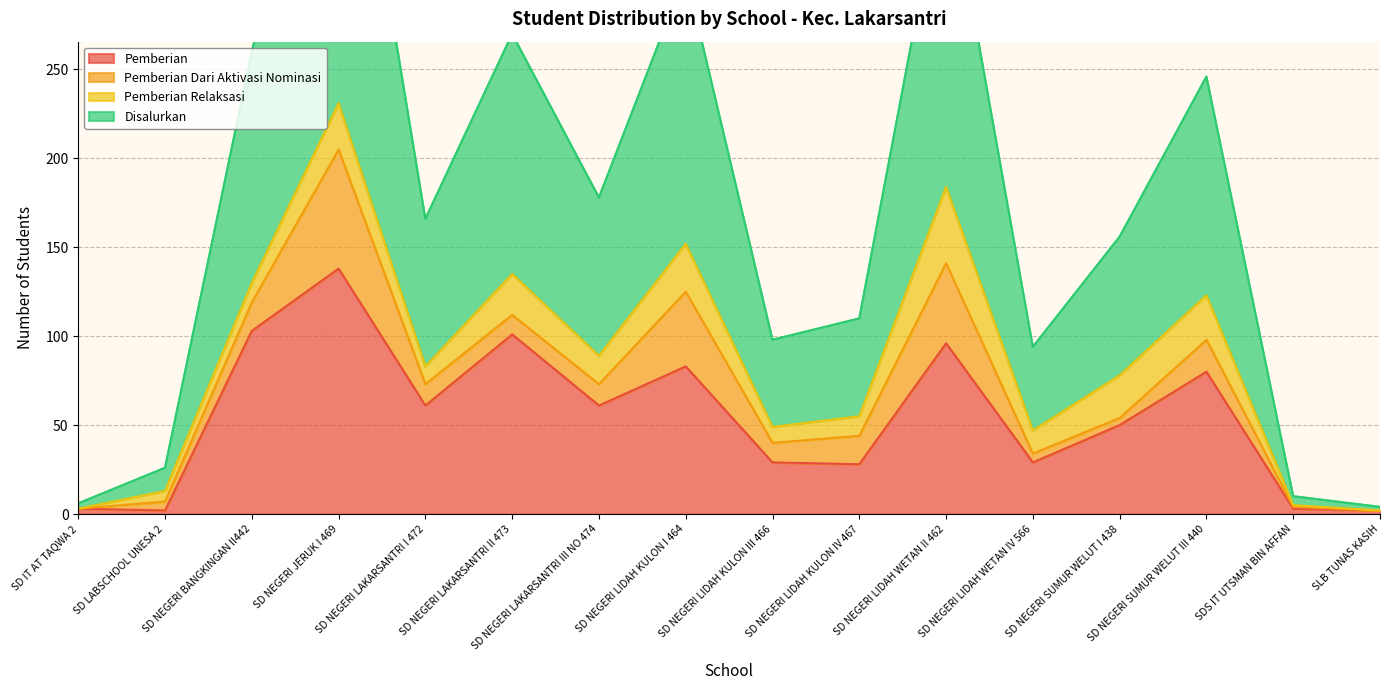

Which category has the highest value in the Pemberian series?

SD NEGERI JERUK I 469